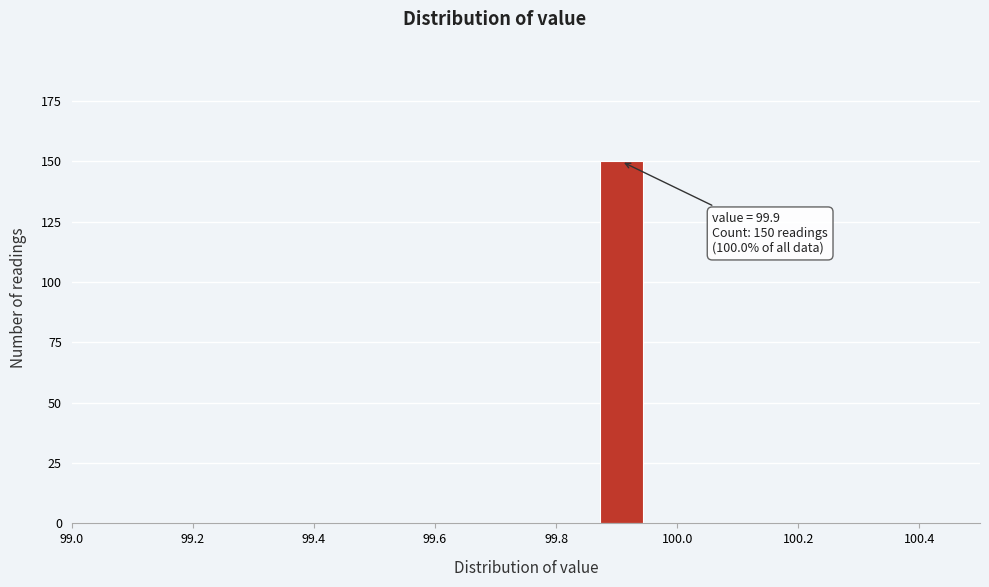

Around what value on the x-axis is the tallest bar? Give the approximate position of its centre, as read against the axis.

99.90